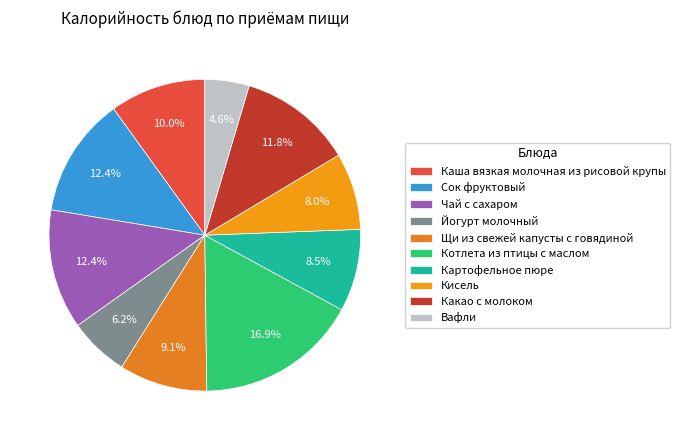

Does Йогурт молочный represent more than half of the total?

No